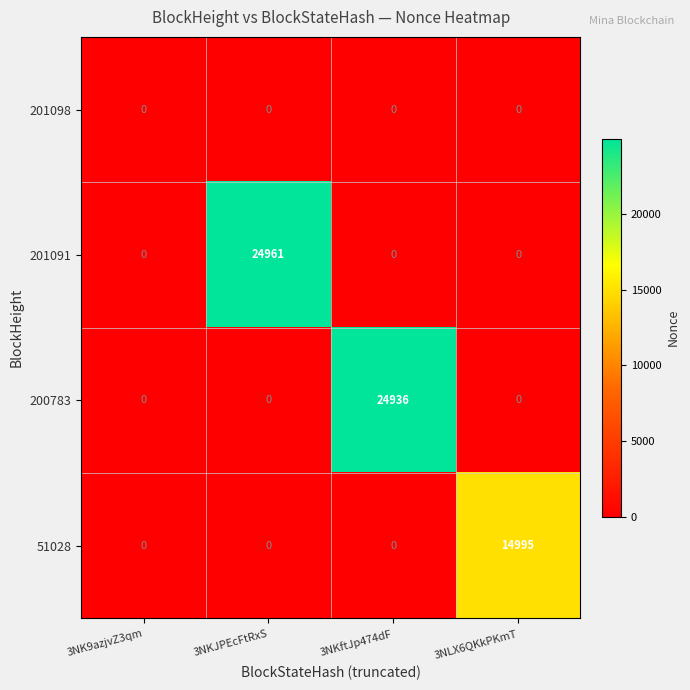

Reading right to left, extract all data points from this chart.

201098: 3NLX6QKkPKmT=0	3NKftJp474dF=0	3NKJPEcFtRxS=0	3NK9azjvZ3qm=0
201091: 3NLX6QKkPKmT=0	3NKftJp474dF=0	3NKJPEcFtRxS=24961	3NK9azjvZ3qm=0
200783: 3NLX6QKkPKmT=0	3NKftJp474dF=24936	3NKJPEcFtRxS=0	3NK9azjvZ3qm=0
51028: 3NLX6QKkPKmT=14995	3NKftJp474dF=0	3NKJPEcFtRxS=0	3NK9azjvZ3qm=0